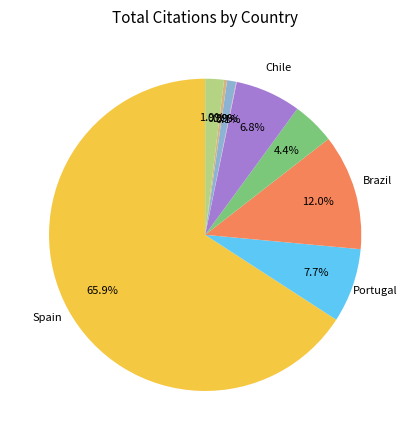

Which category has the biggest portion of the pie?

Spain